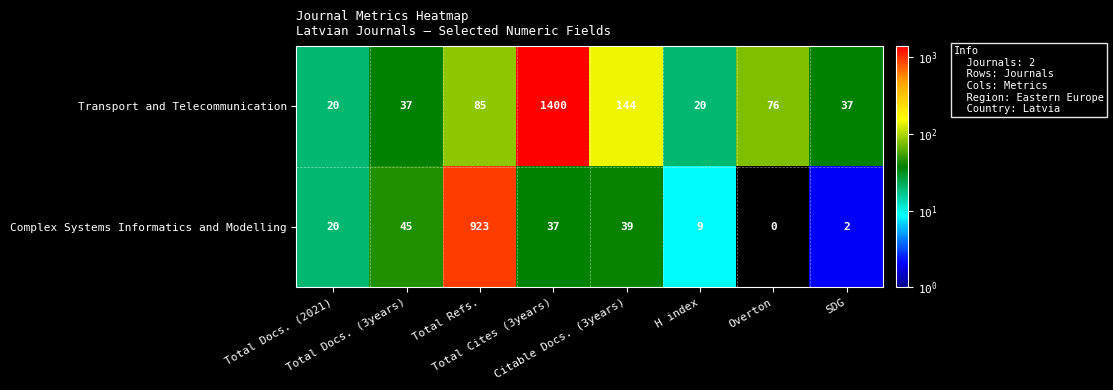

What is the spread (max minus min) of values at Citable Docs. (3years)?

105